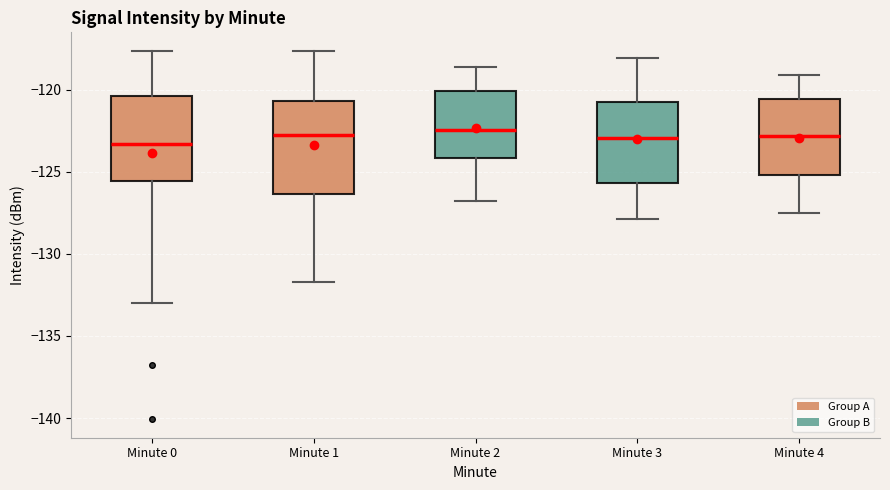

Reading left to right, read every box against the y-axis: the position of its median line, the range the box covers, and the ends of its whiskers. The values are not printed on the chart, so give them approximately, as read against the axis.

Minute 0: median -123.5, box -125.5 to -120.5, whiskers -133.0 to -117.5
Minute 1: median -122.5, box -126.5 to -120.5, whiskers -131.5 to -117.5
Minute 2: median -122.5, box -124.0 to -120.0, whiskers -127.0 to -118.5
Minute 3: median -123.0, box -125.5 to -120.5, whiskers -128.0 to -118.0
Minute 4: median -123.0, box -125.0 to -120.5, whiskers -127.5 to -119.0